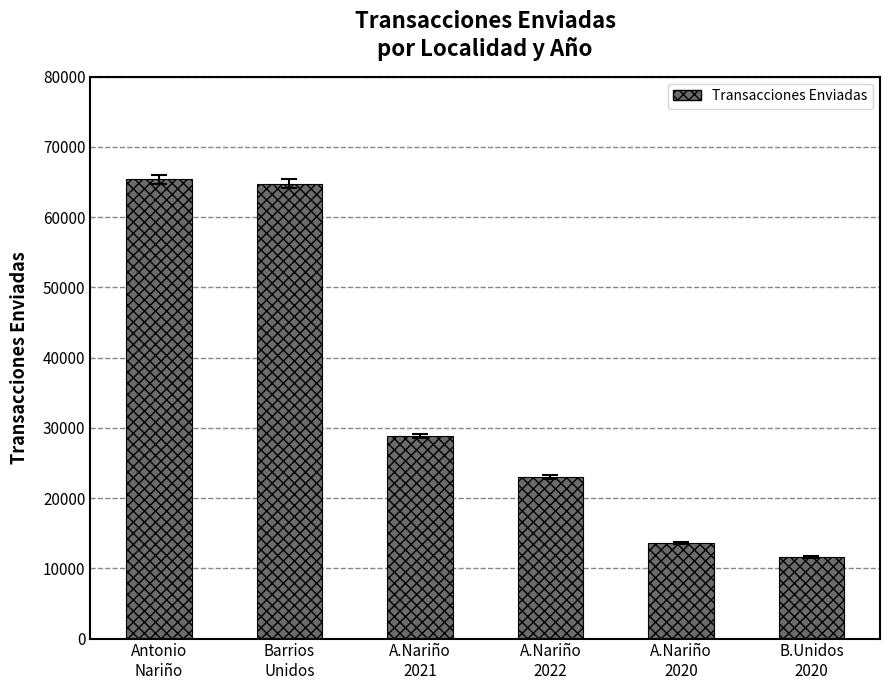

What is the difference between the values at A.Nariño
2021 and A.Nariño
2022?

5790